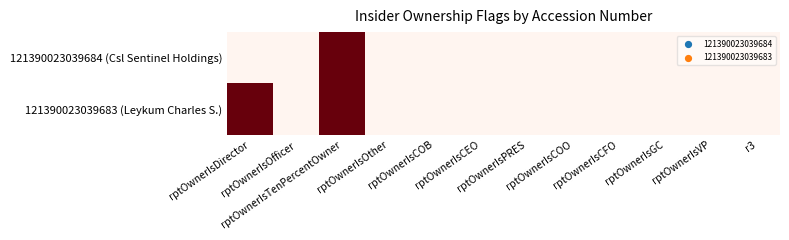

Which has a higher value, rptOwnerIsOther or rptOwnerIsTenPercentOwner?

rptOwnerIsTenPercentOwner